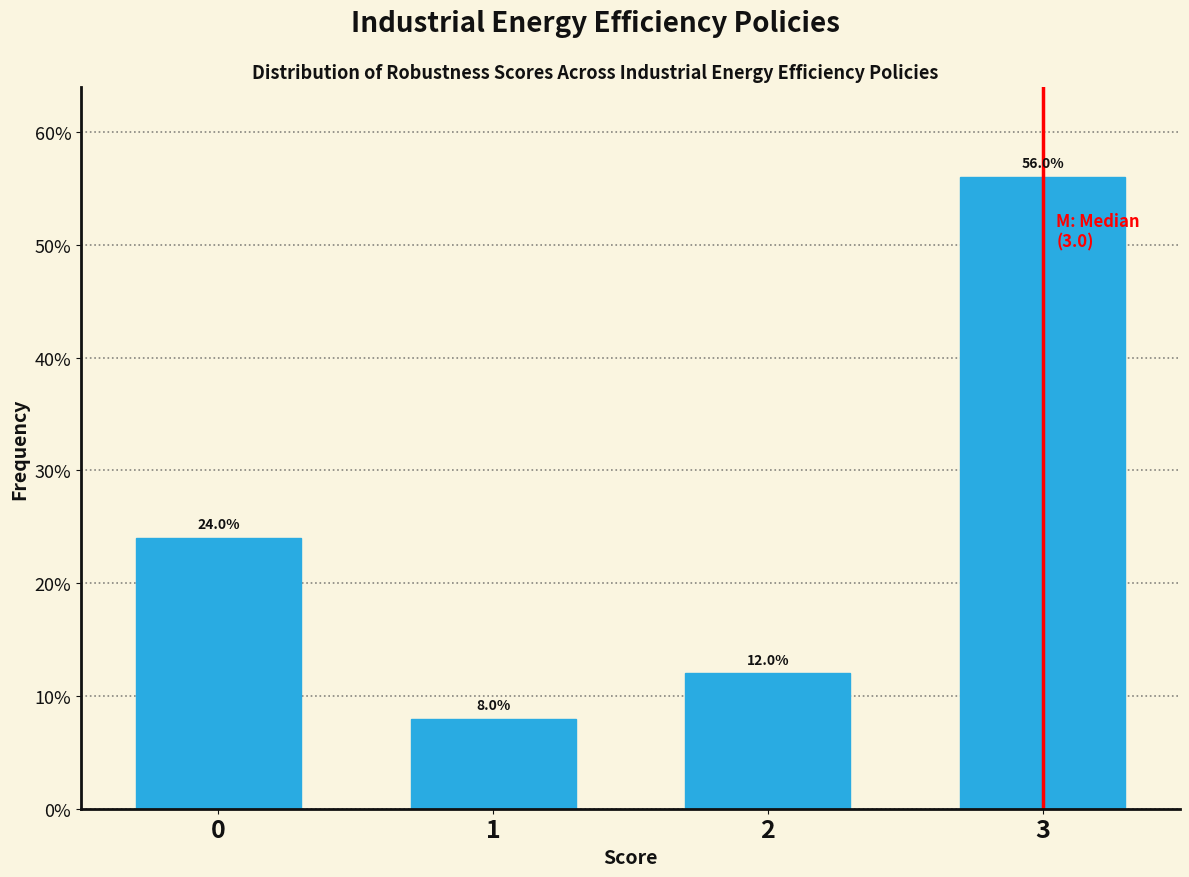

Does the chart contain any negative values?

No